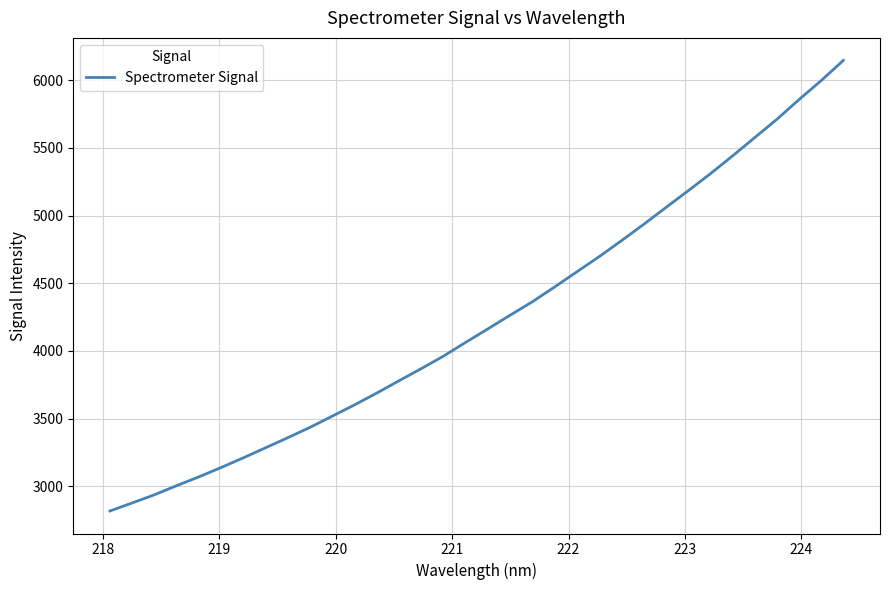

What is the smallest value displayed?

2817.3